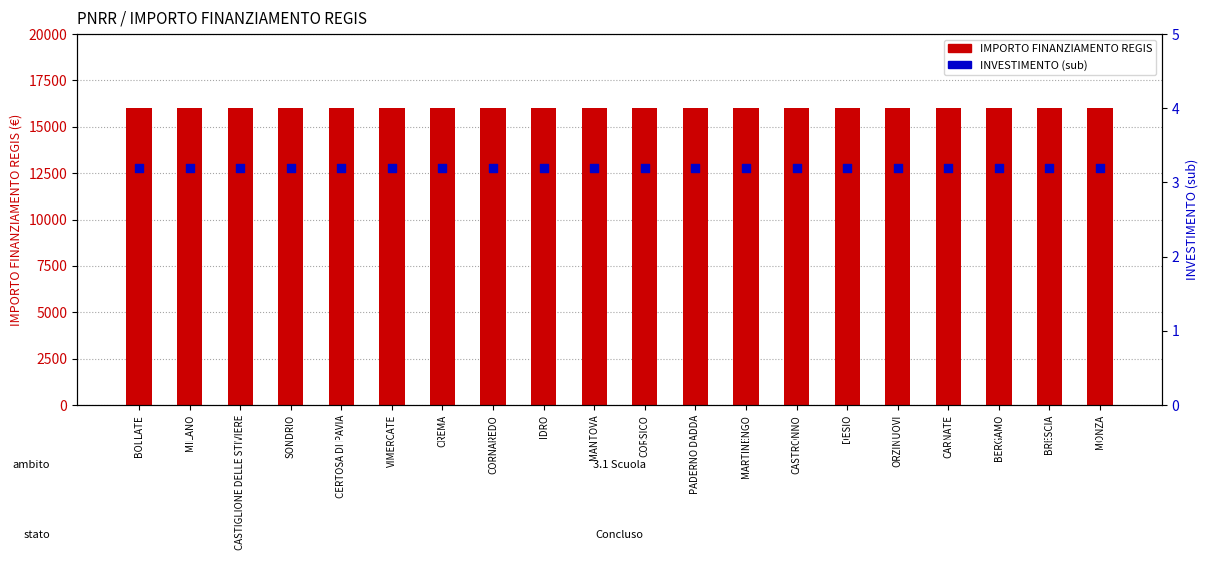

Is the value of IMPORTO FINANZIAMENTO REGIS at BOLLATE greater than the value of INVESTIMENTO (sub) at MONZA?

Yes